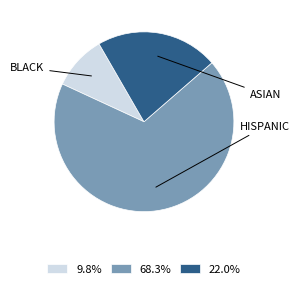

Is there a majority slice in this chart?

Yes